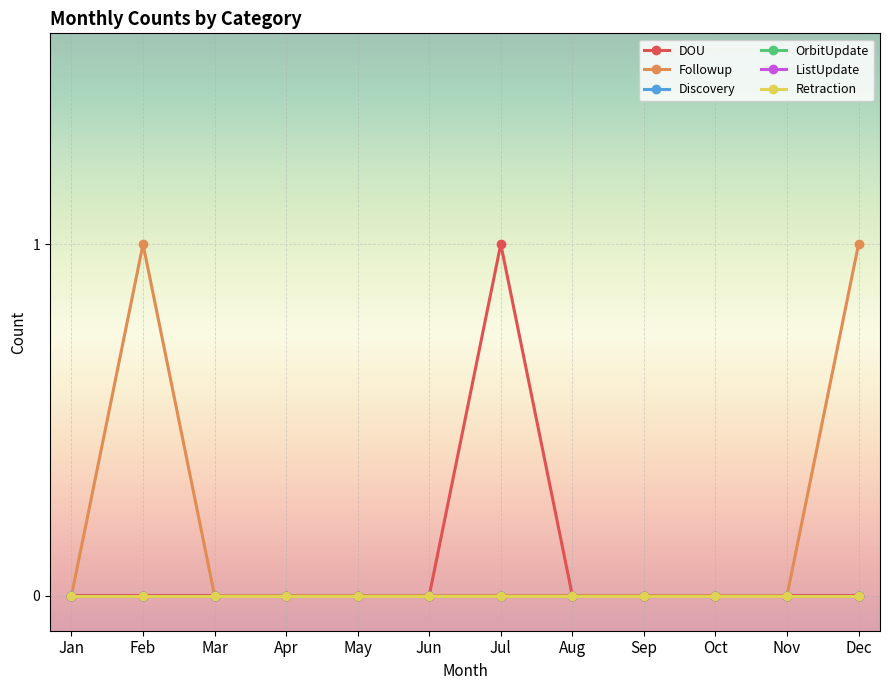

True or false: Discovery and OrbitUpdate cross at least once.

False